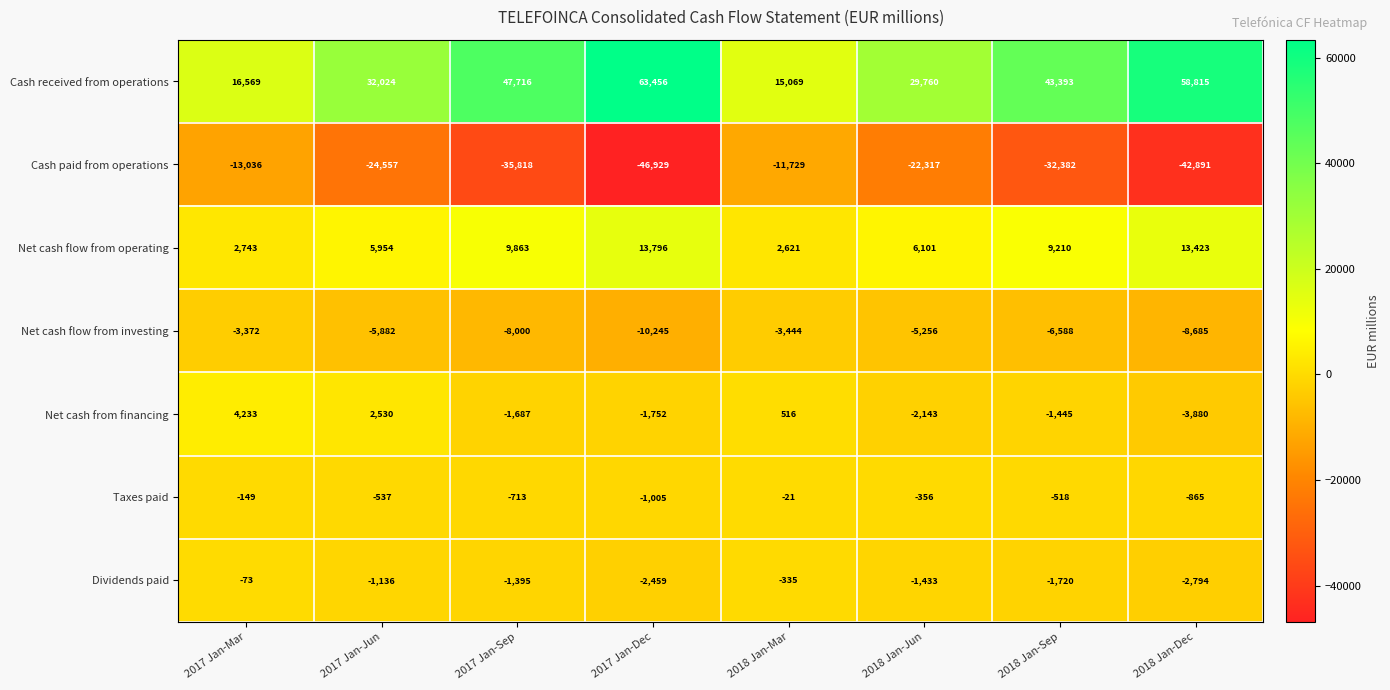

What is the lowest value of the Net cash from financing series?

-3880